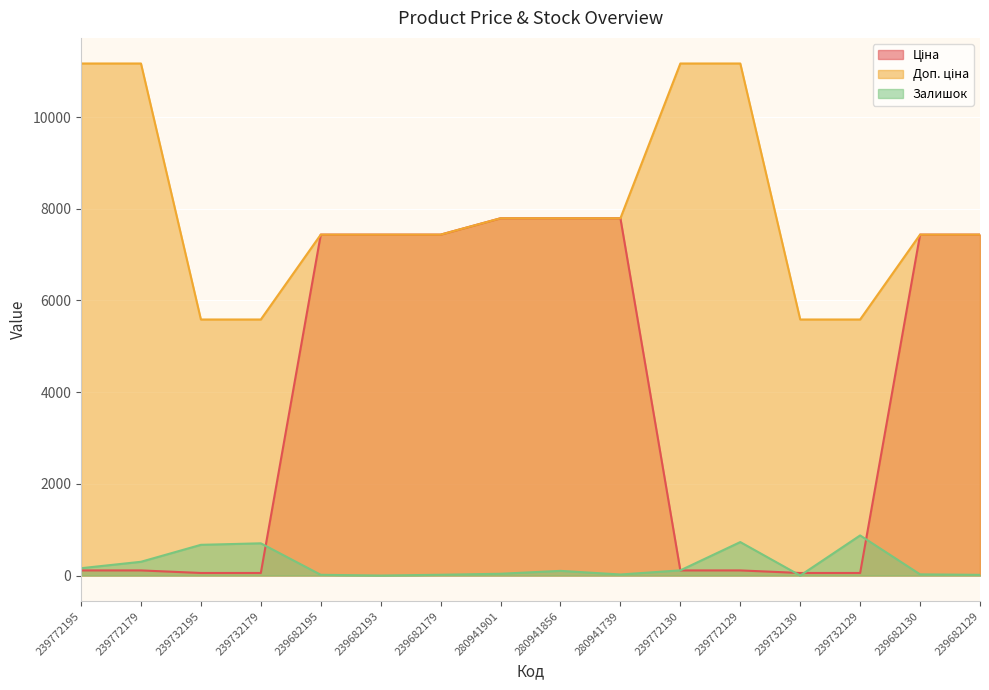

Between which two adjacent categories do Залишок and Ціна first intersect?

239732179 and 239682195